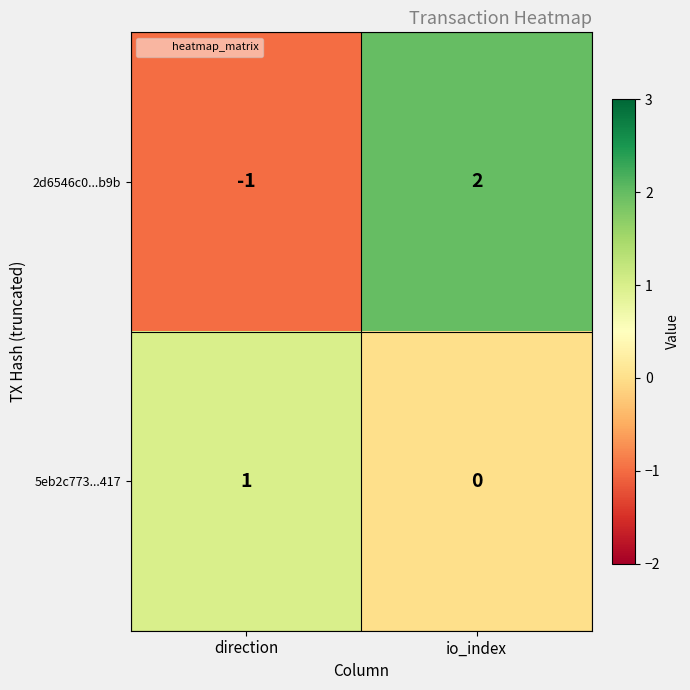

Which category has the lowest value across all series?

direction